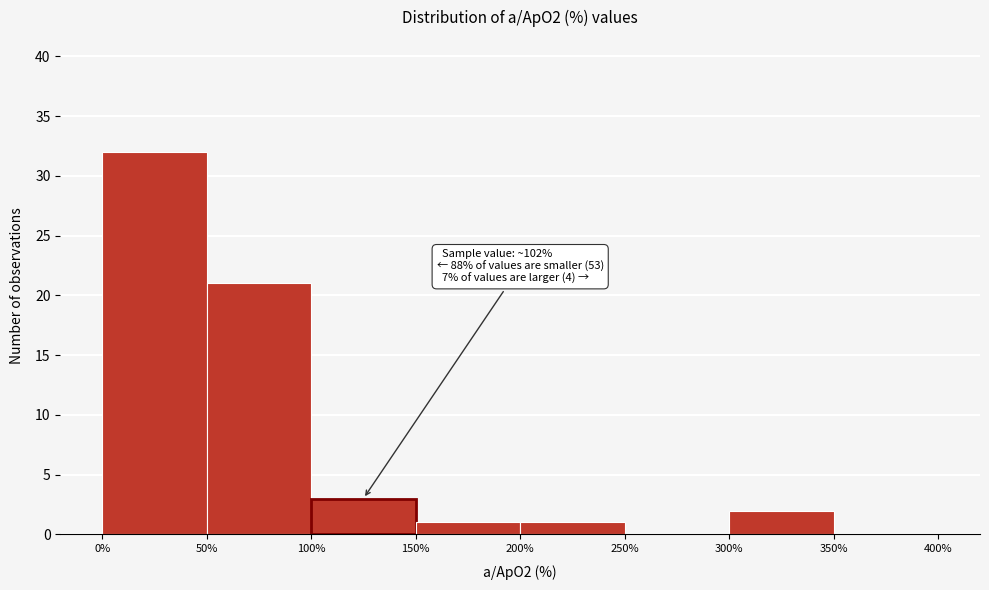

Which range on the x-axis has the tallest bar?

0% to 50%